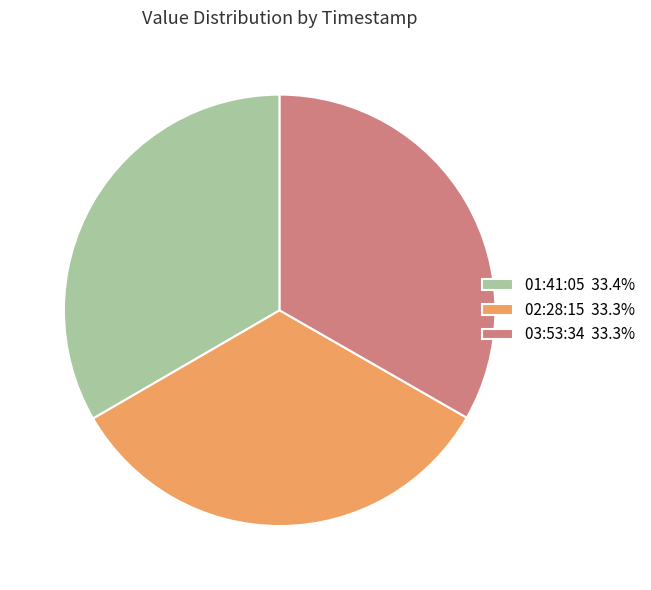

Do 02:28:15 33.3% and 03:53:34 33.3% together represent more than half of the pie?

Yes